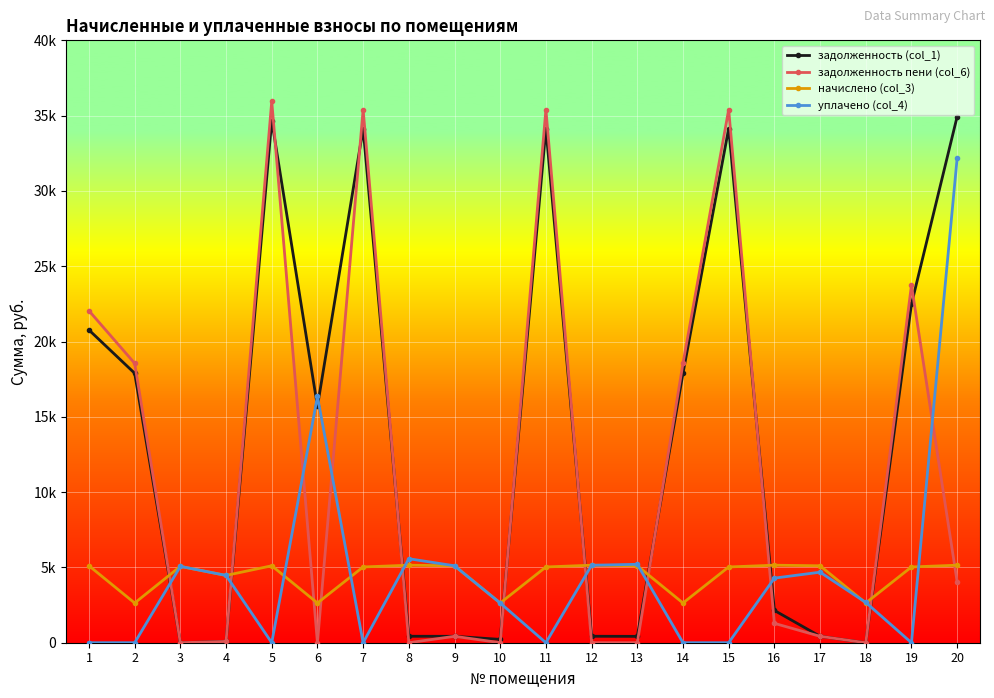

What are all the series names shown in the legend?

задолженность (col_1), задолженность пени (col_6), начислено (col_3), уплачено (col_4)